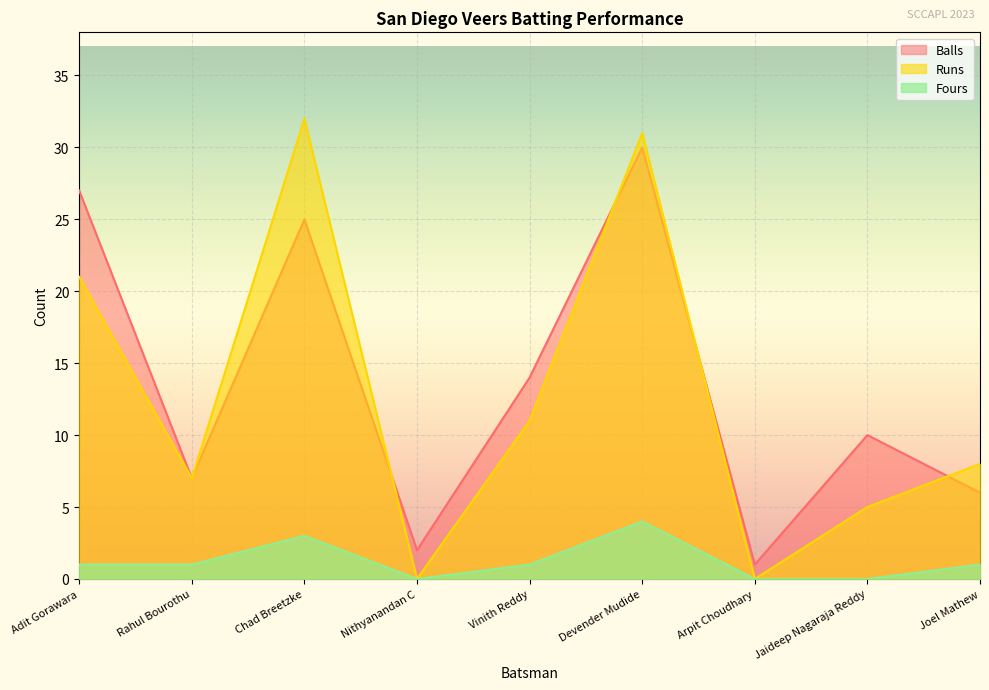

What is the difference between the maximum and second lowest values in the Fours series?

4